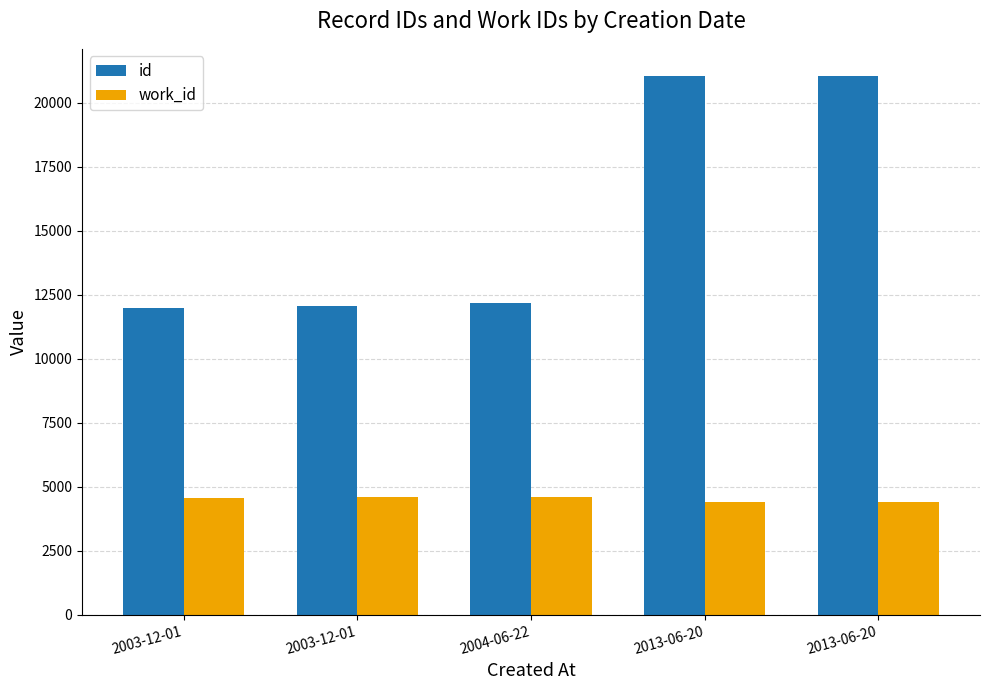

What is the minimum value for work_id?

4393